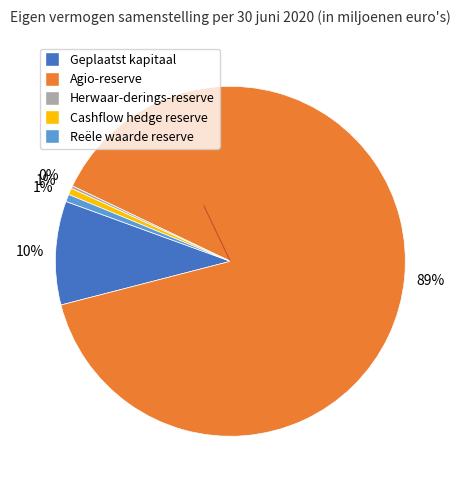

Does any single category account for the majority?

Yes